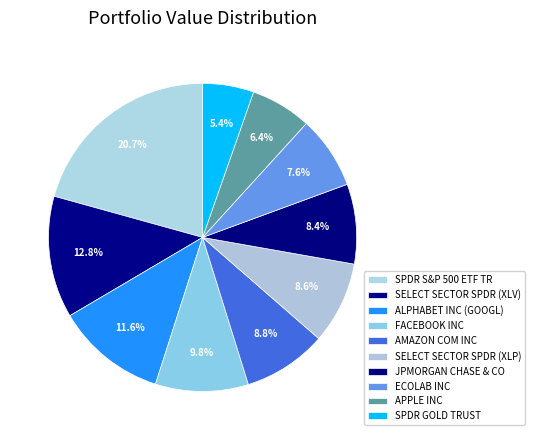

To the nearest percent, what is the average slice percentage?

10%